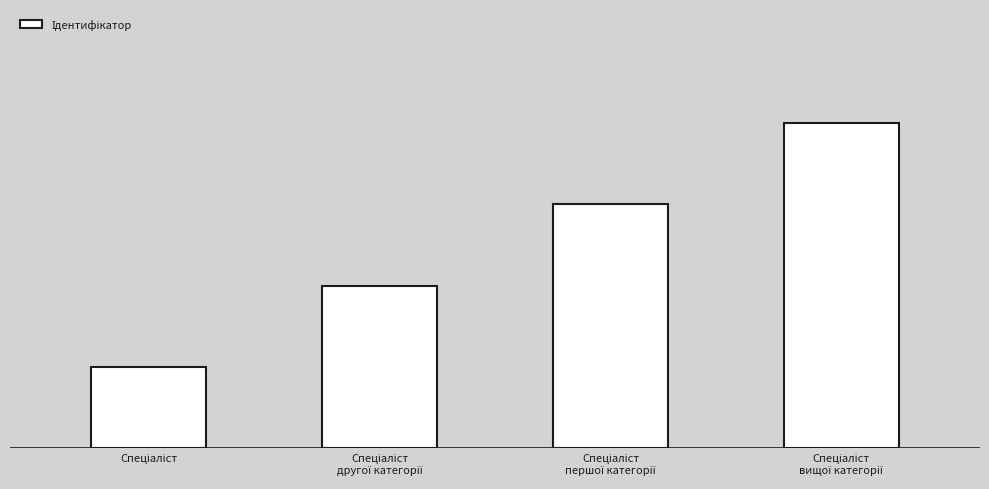

Rank the categories by value from highest to lowest.

Спеціаліст
вищої категорії, Спеціаліст
першої категорії, Спеціаліст
другої категорії, Спеціаліст